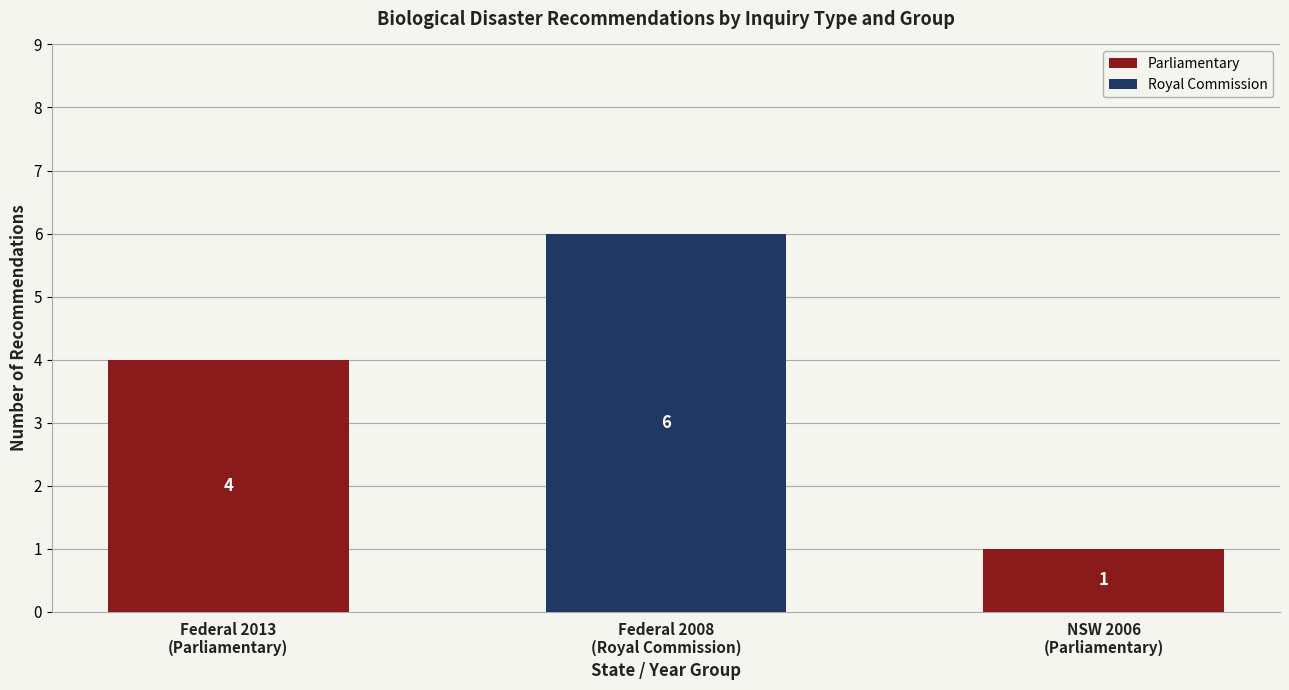

Count the number of data series in this chart.

2